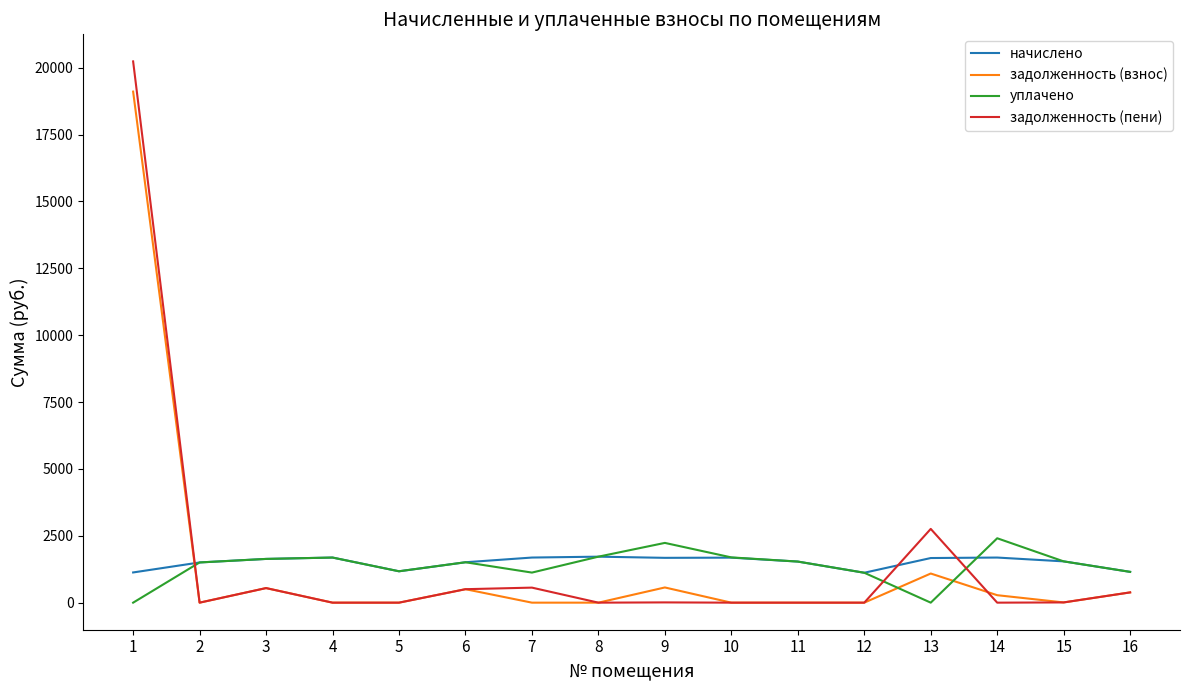

Which series has the largest range (max minus min)?

задолженность (пени)